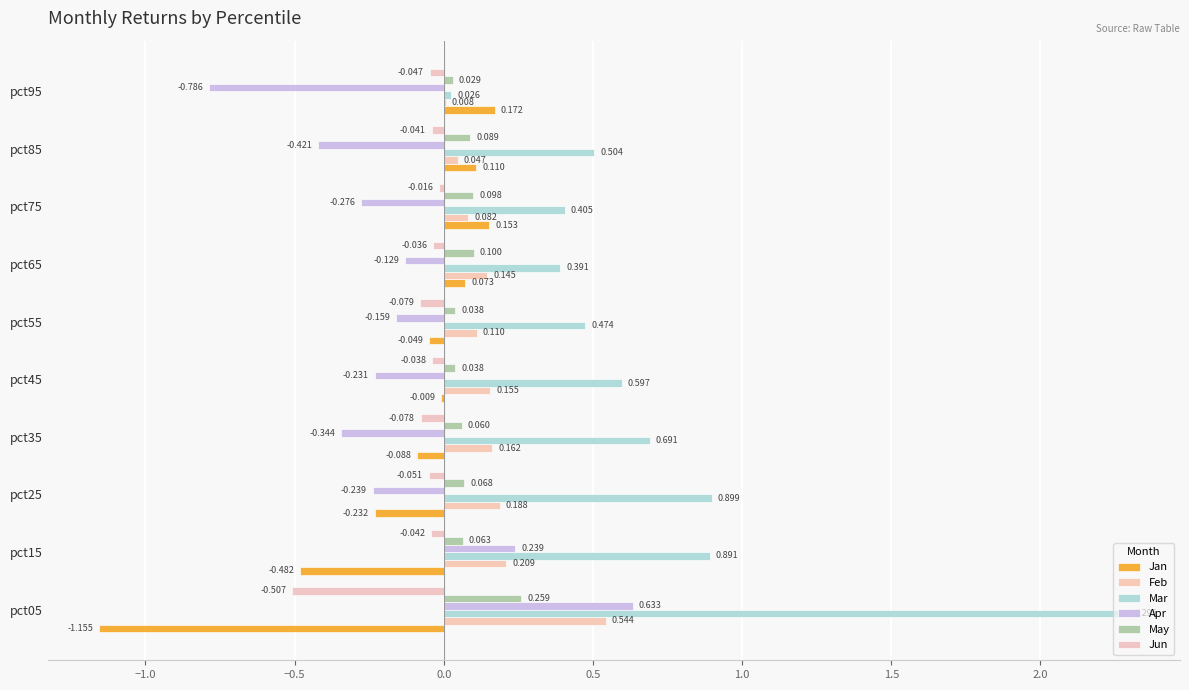

Reading left to right, extract all data points from this chart.

Jan: -1.2	-0.5	-0.2	-0.1	-0.0	-0.0	0.1	0.2	0.1	0.2
Feb: 0.5	0.2	0.2	0.2	0.2	0.1	0.1	0.1	0.0	0.0
Mar: 2.3	0.9	0.9	0.7	0.6	0.5	0.4	0.4	0.5	0.0
Apr: 0.6	0.2	-0.2	-0.3	-0.2	-0.2	-0.1	-0.3	-0.4	-0.8
May: 0.3	0.1	0.1	0.1	0.0	0.0	0.1	0.1	0.1	0.0
Jun: -0.5	-0.0	-0.1	-0.1	-0.0	-0.1	-0.0	-0.0	-0.0	-0.0